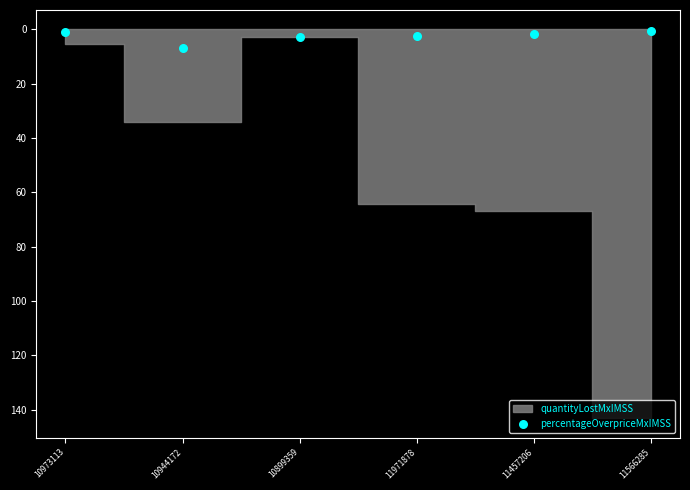

What is the average Y value?

2.6